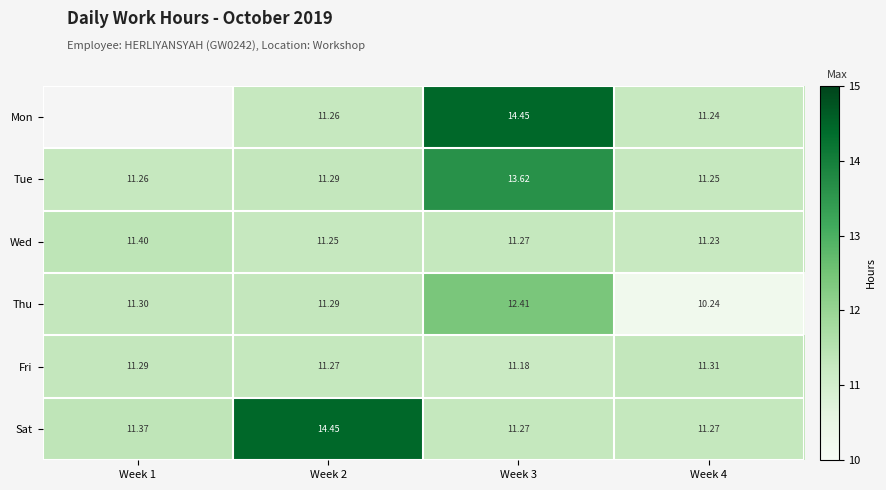

True or false: Thu has a value of 11.3 at Week 2.

True